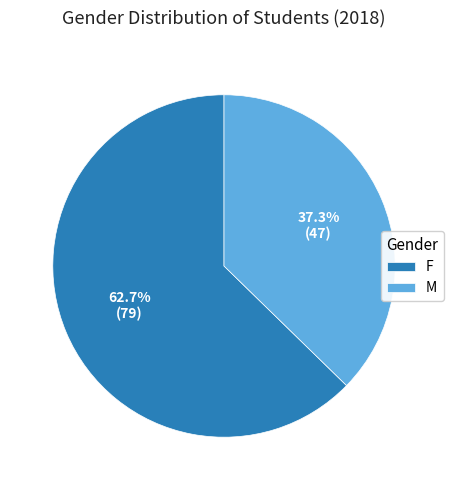

The M slice represents 37% of the pie. True or false?

True